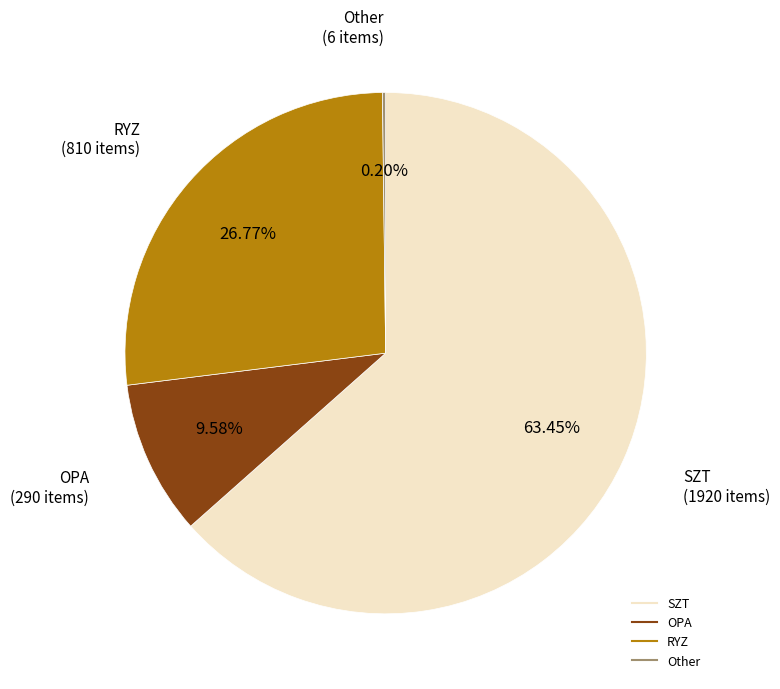

Does any single category account for the majority?

Yes